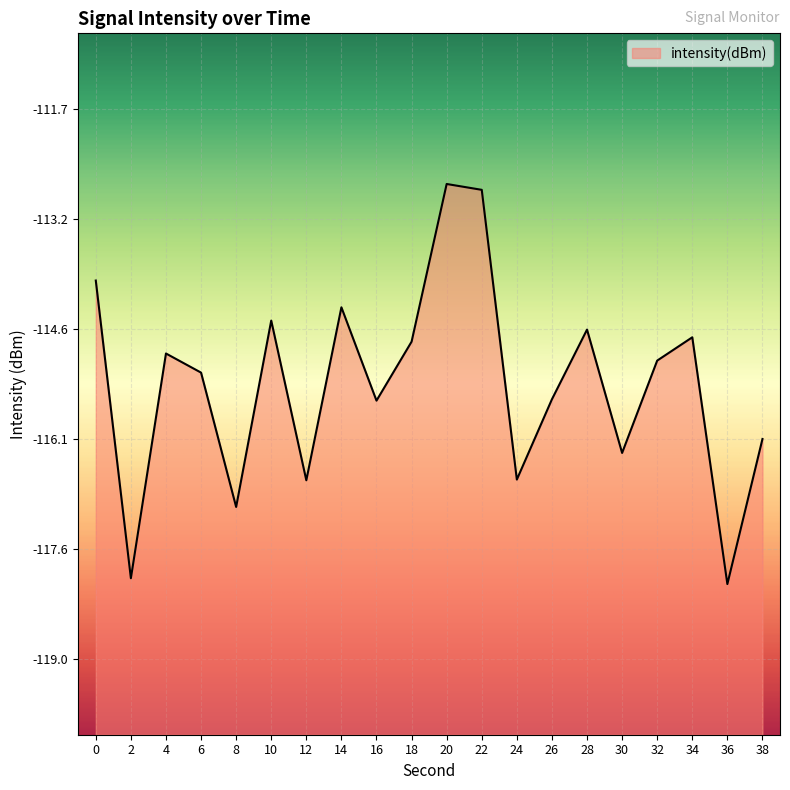

How many points are lower than both their immediate neighbors (excluding endpoints)?

7